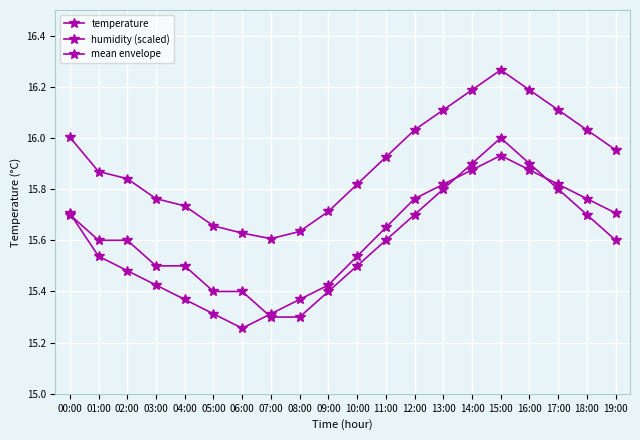

What is the value of the mean envelope point at the 20th from the left?

16.0